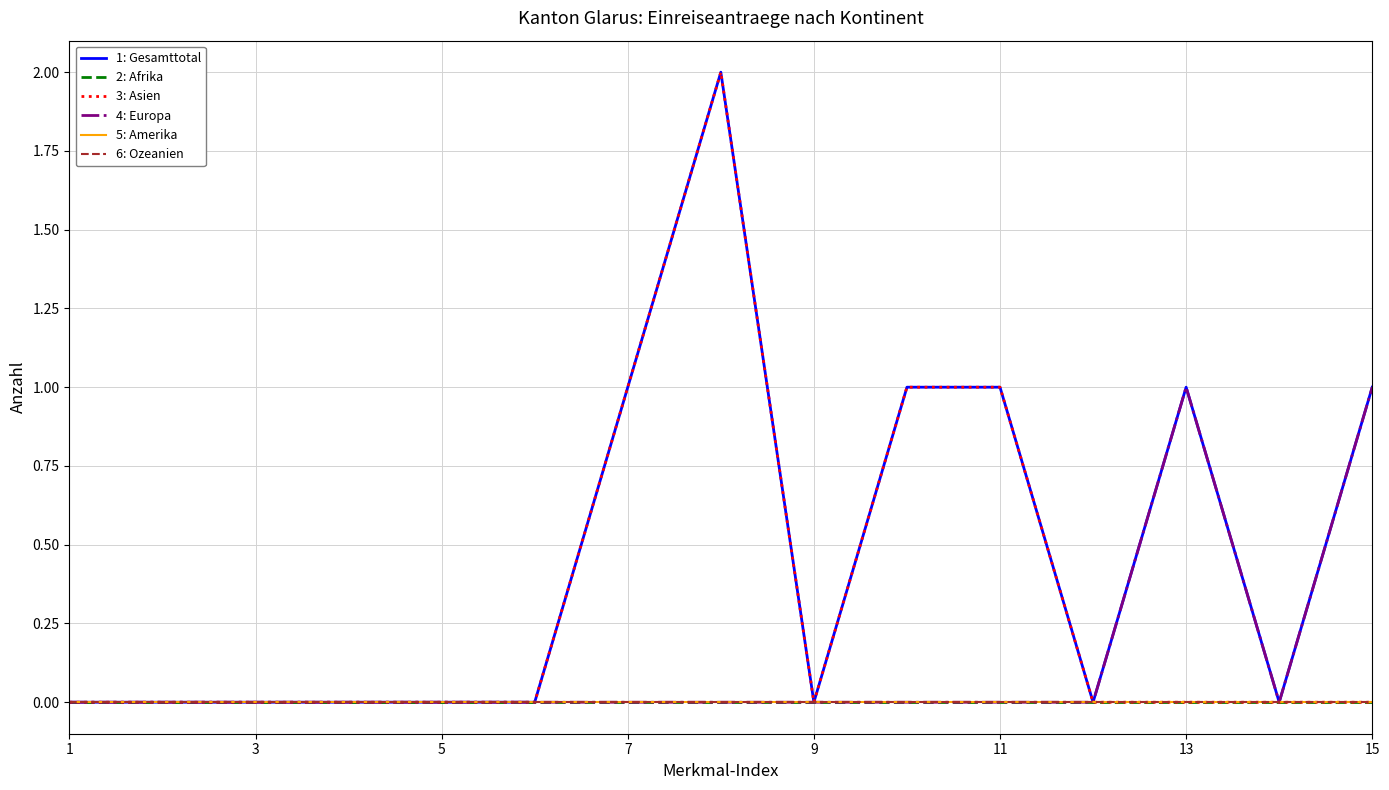

At which label does 2: Afrika reach its minimum?

1